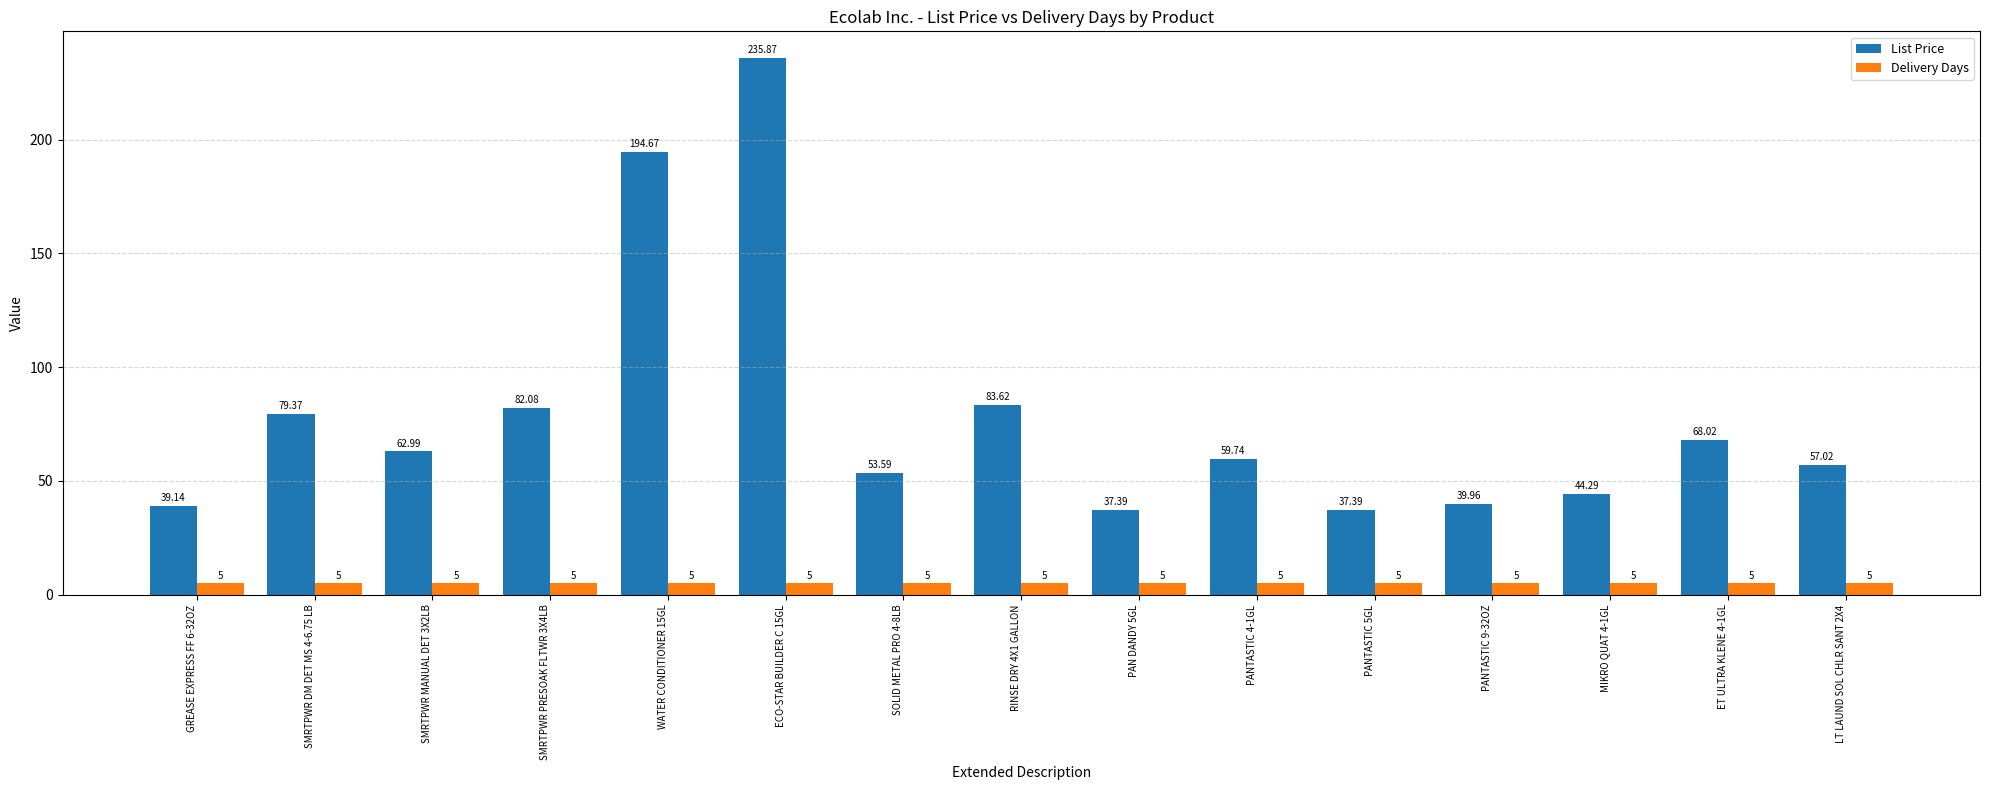

What is the average value of the List Price series?

78.3